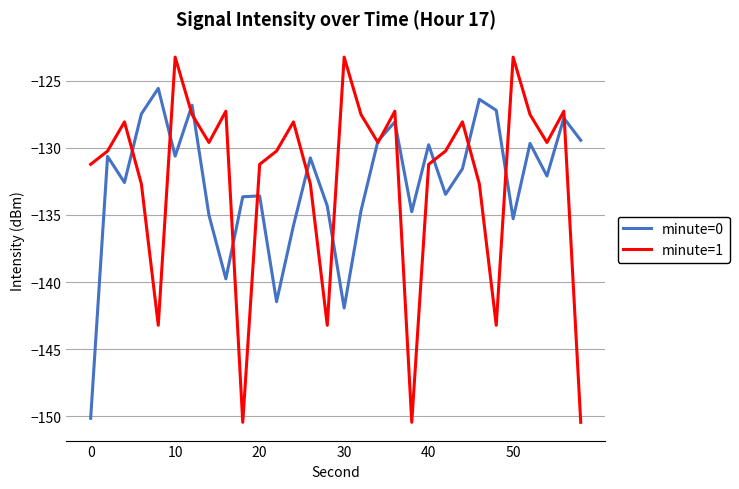

How many distinct data groups are displayed?

2